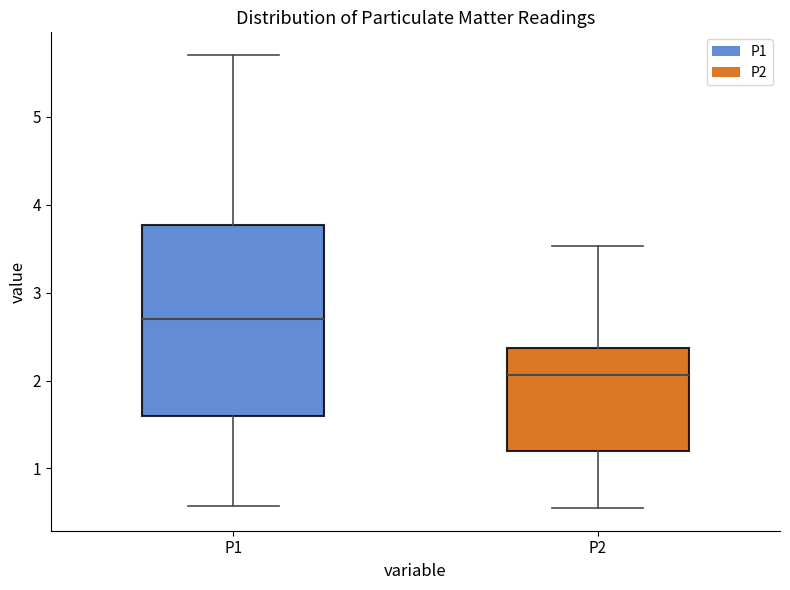

Comparing the boxes themselves (not the whiskers), which one is the tallest?

P1